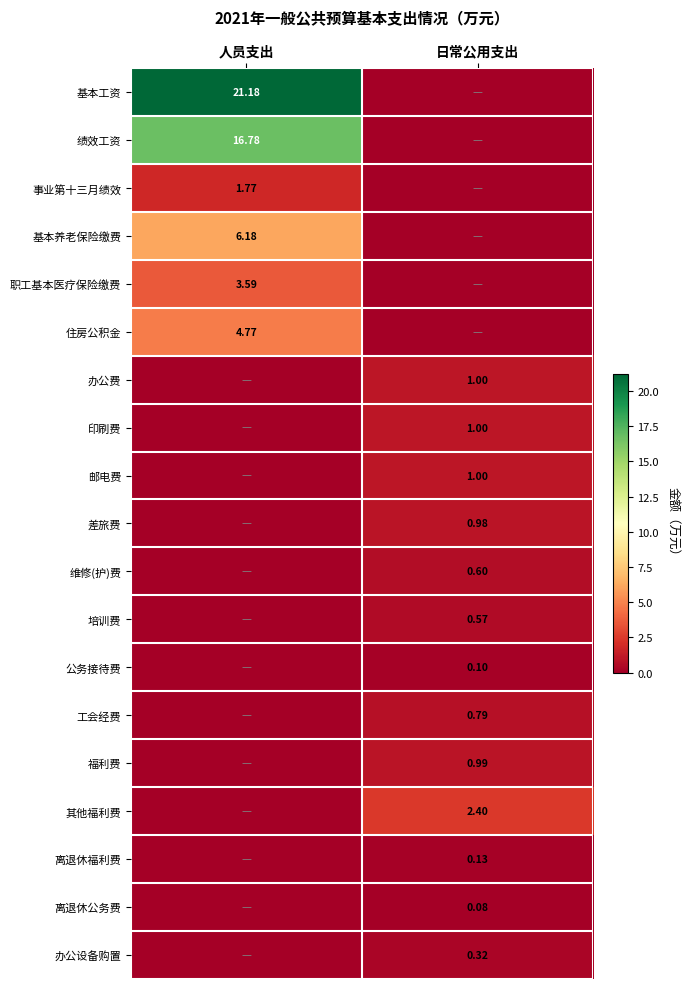

At 日常公用支出, list the series in order from smallest to largest.

基本工资, 绩效工资, 事业第十三月绩效, 基本养老保险缴费, 职工基本医疗保险缴费, 住房公积金, 离退休公务费, 公务接待费, 离退休福利费, 办公设备购置, 培训费, 维修(护)费, 工会经费, 差旅费, 福利费, 办公费, 印刷费, 邮电费, 其他福利费